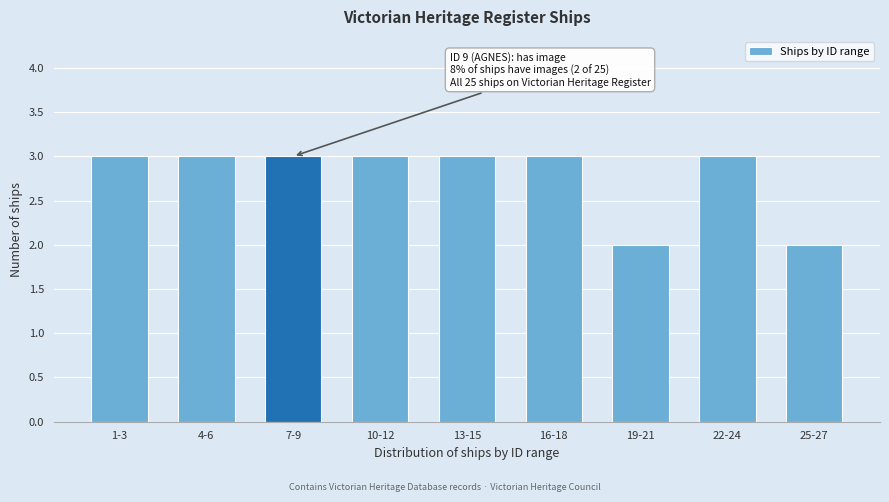

Reading left to right, list all the values displayed in this chart.

1-3=3	4-6=3	7-9=3	10-12=3	13-15=3	16-18=3	19-21=2	22-24=3	25-27=2